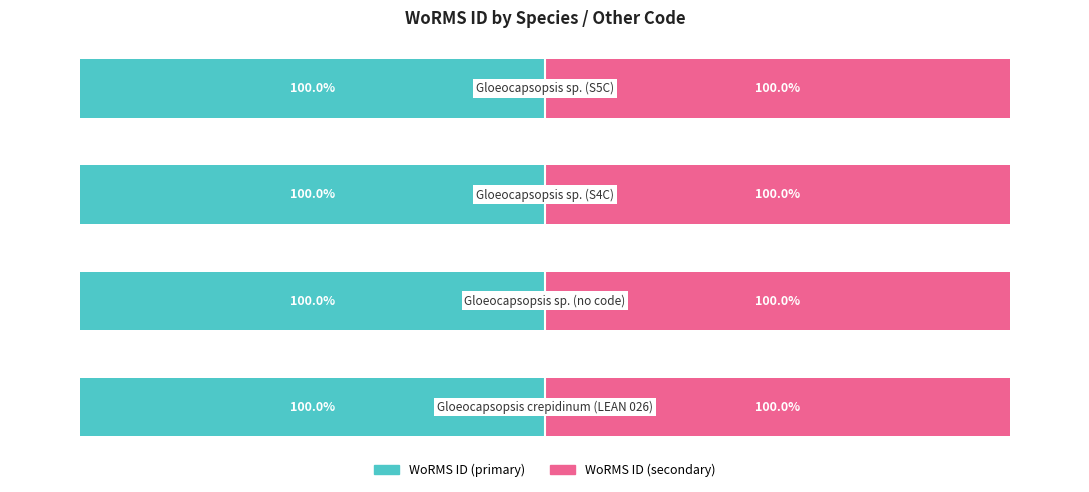

Where is WoRMS ID (primary) nearest to the value -99?

−100